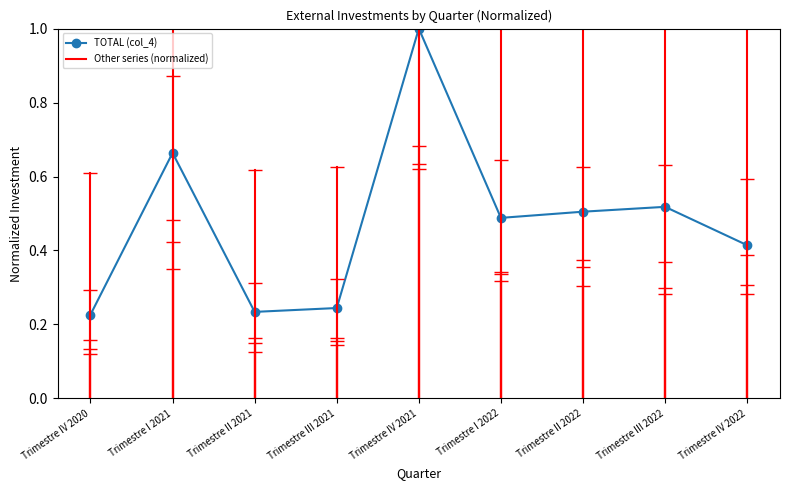

How many interior local peaks (higher than both neighbors) does the data have?

3